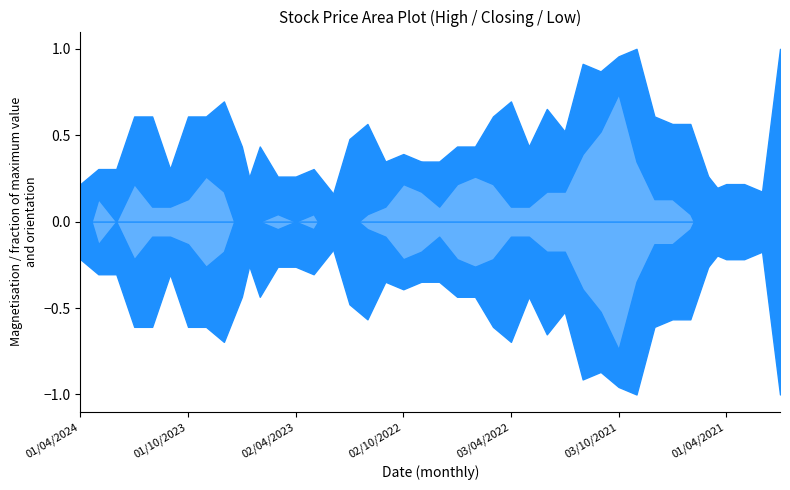

Is the value of Low at 01/02/2024 greater than the value of Closing at 01/11/2023?

No